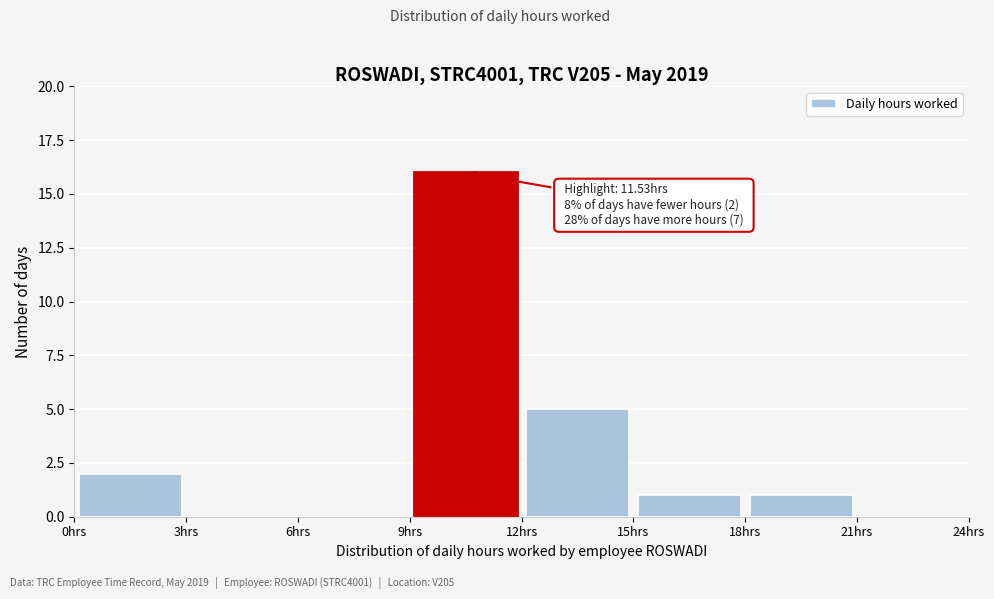

Over which range of the x-axis is the bar tallest?

9 to 12